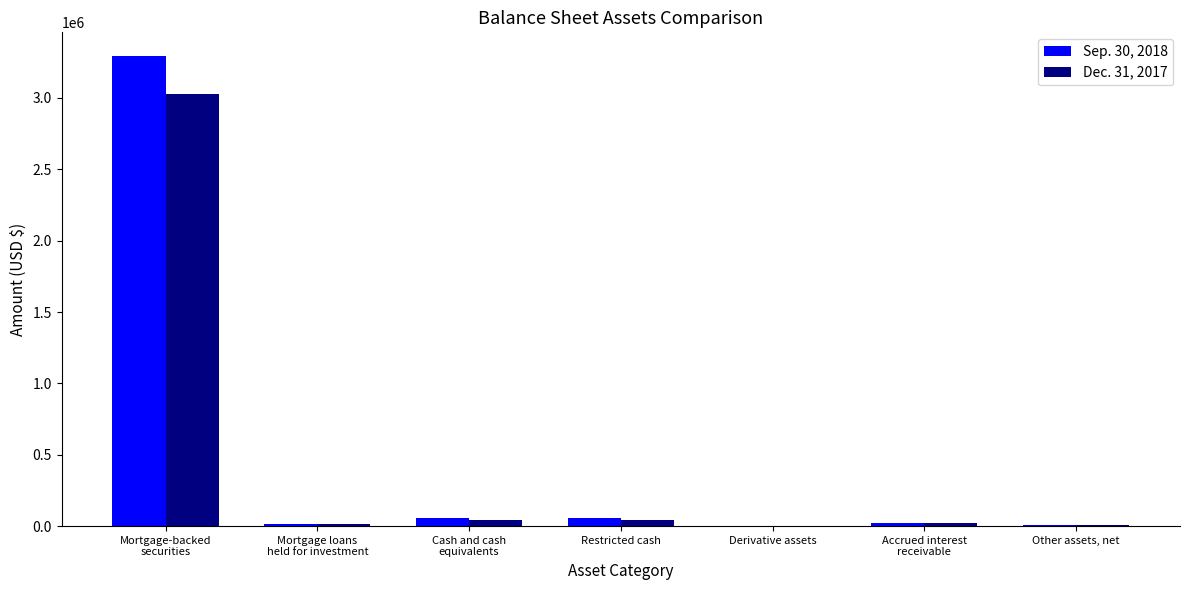

How many categories are shown in the chart?

7